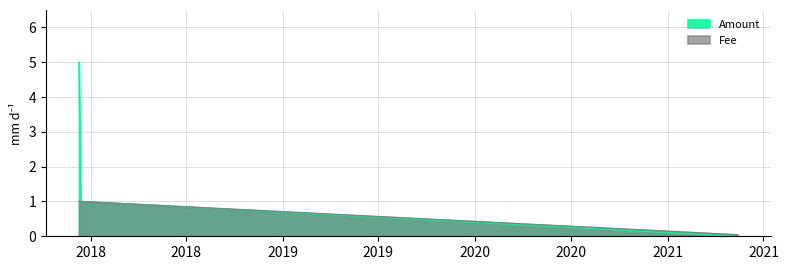

Count the Amount values in the range 0 to 5.

3